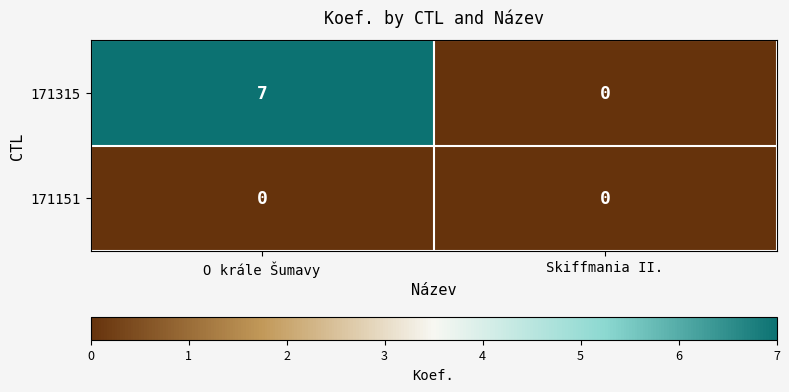

Which label corresponds to the largest value in the chart?

O krále Šumavy